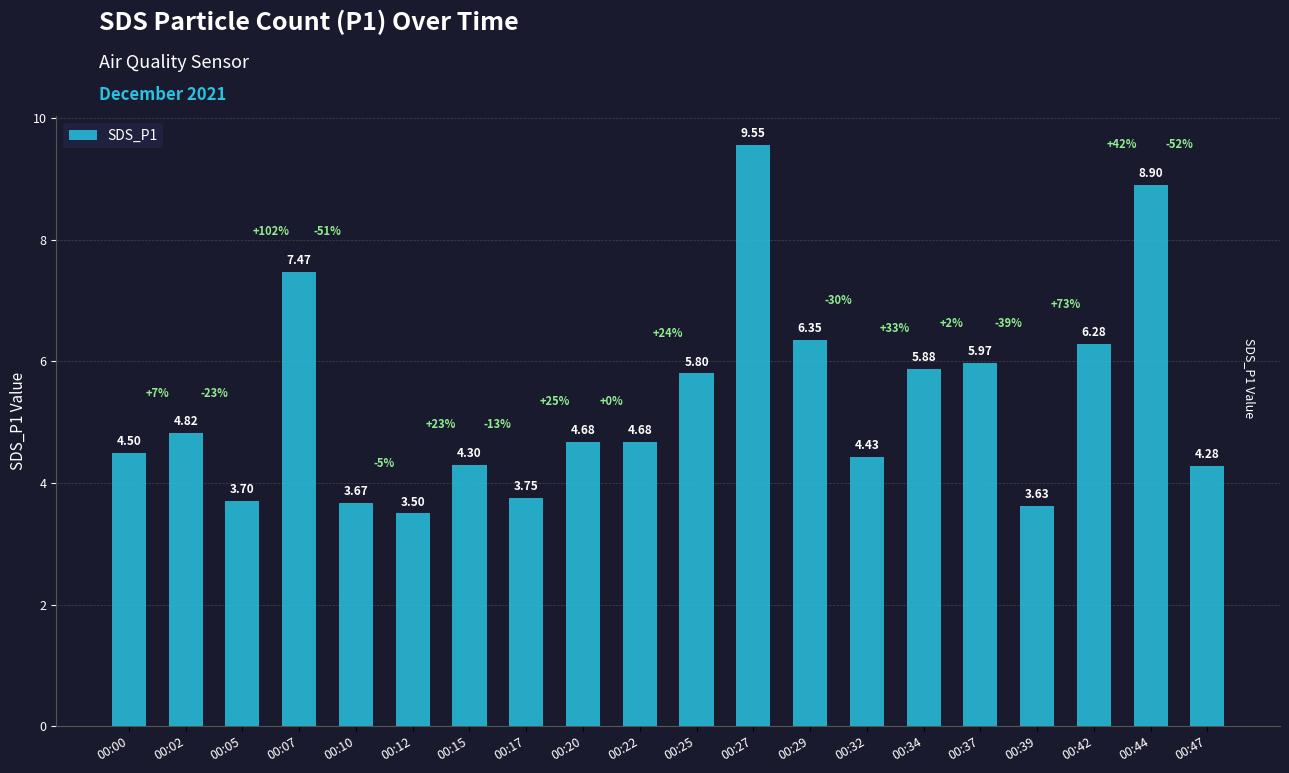

The value at 00:44 is 11.7. True or false?

False